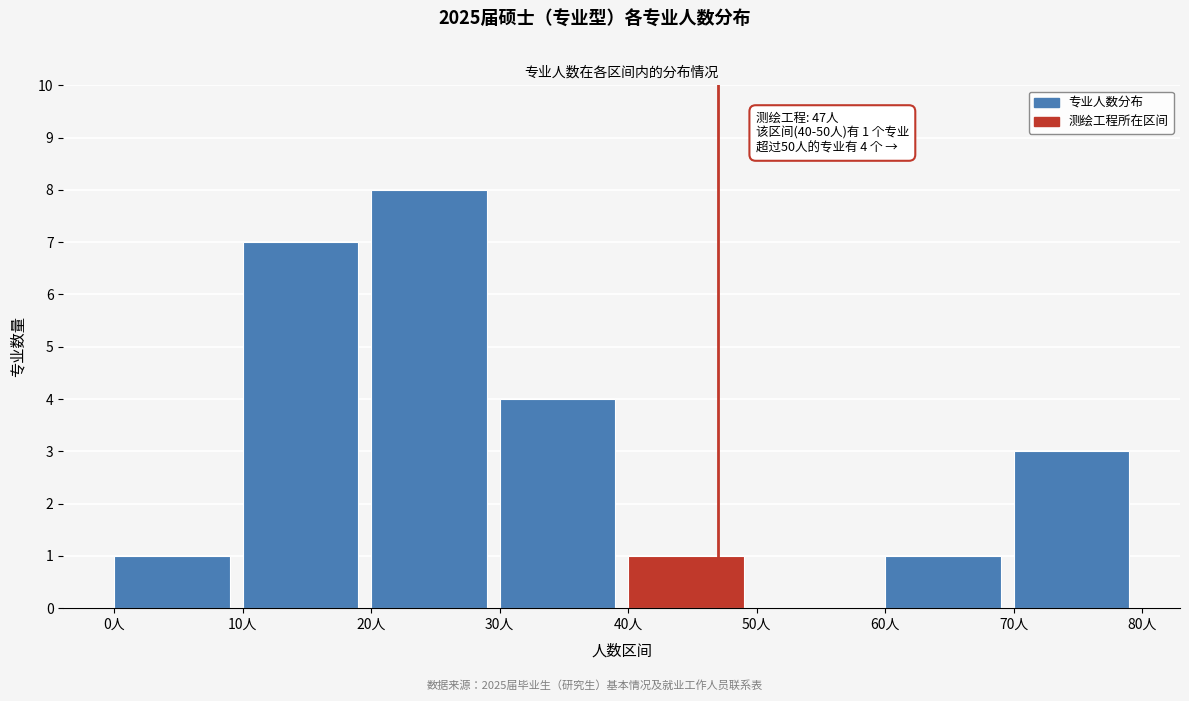

Which range on the x-axis has the tallest bar?

20 to 30